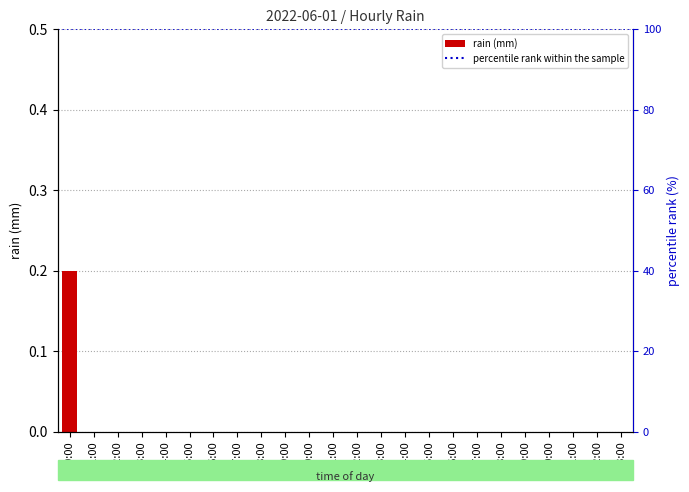

What is the label of the 24th bar from the right?

00:00